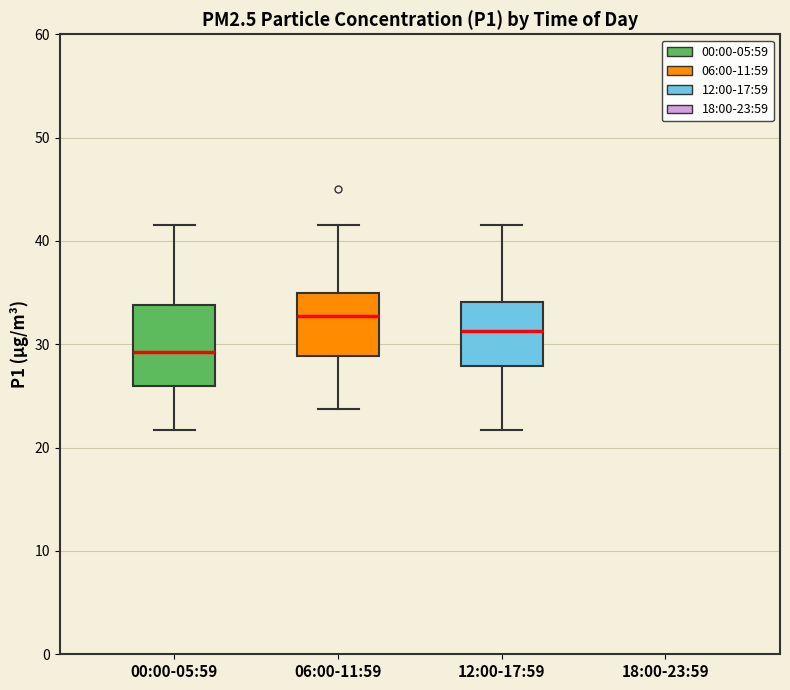

Where is the lower edge of the box for 06:00-11:59 on the y-axis? The values are not printed on the chart, so give them approximately, as read against the axis.

29